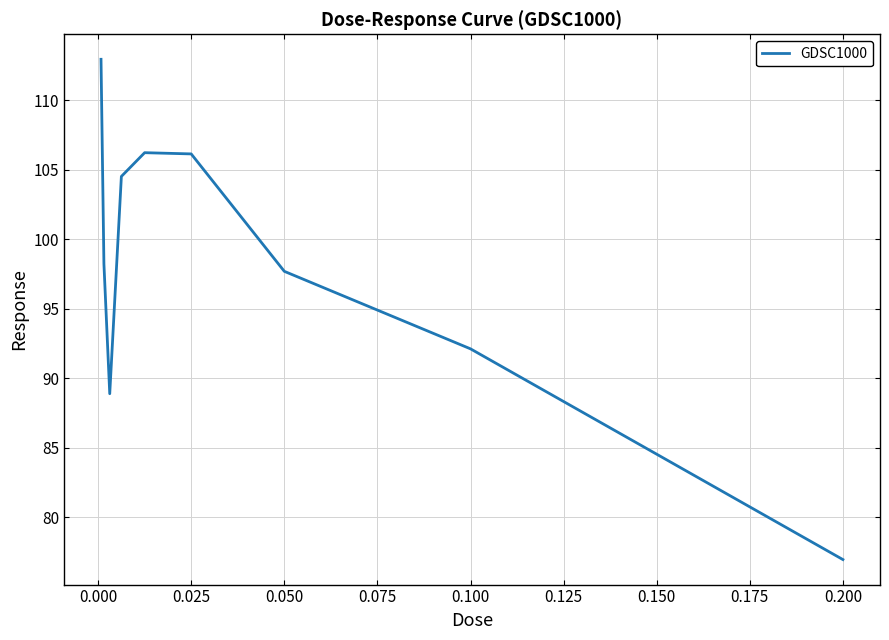

What is the smallest value displayed?

77.0